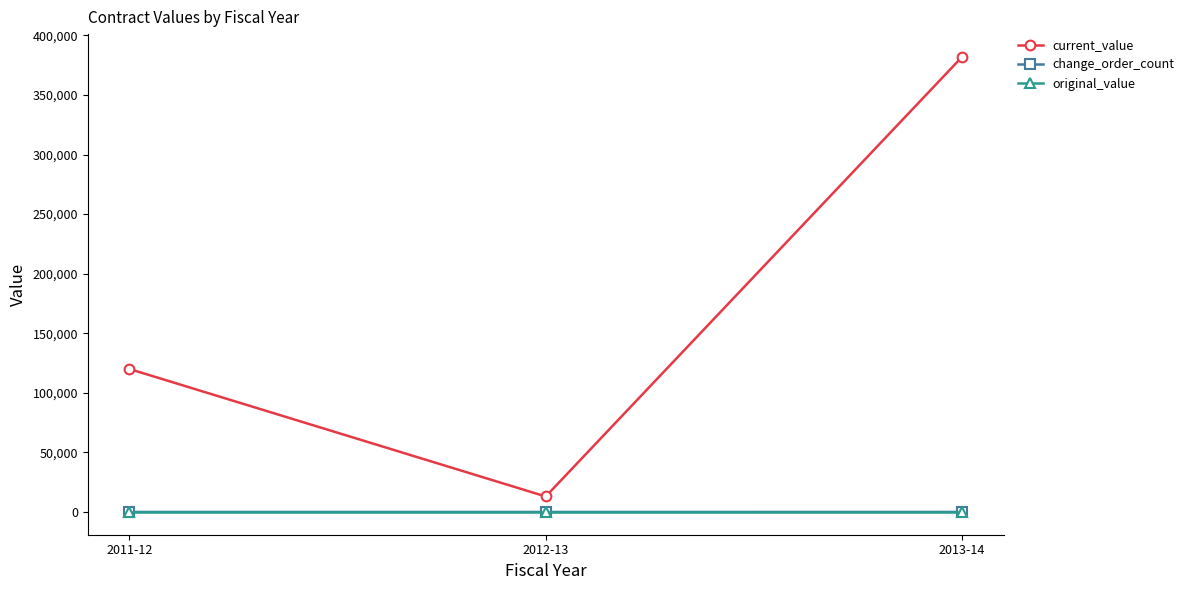

What are all the series names shown in the legend?

current_value, change_order_count, original_value